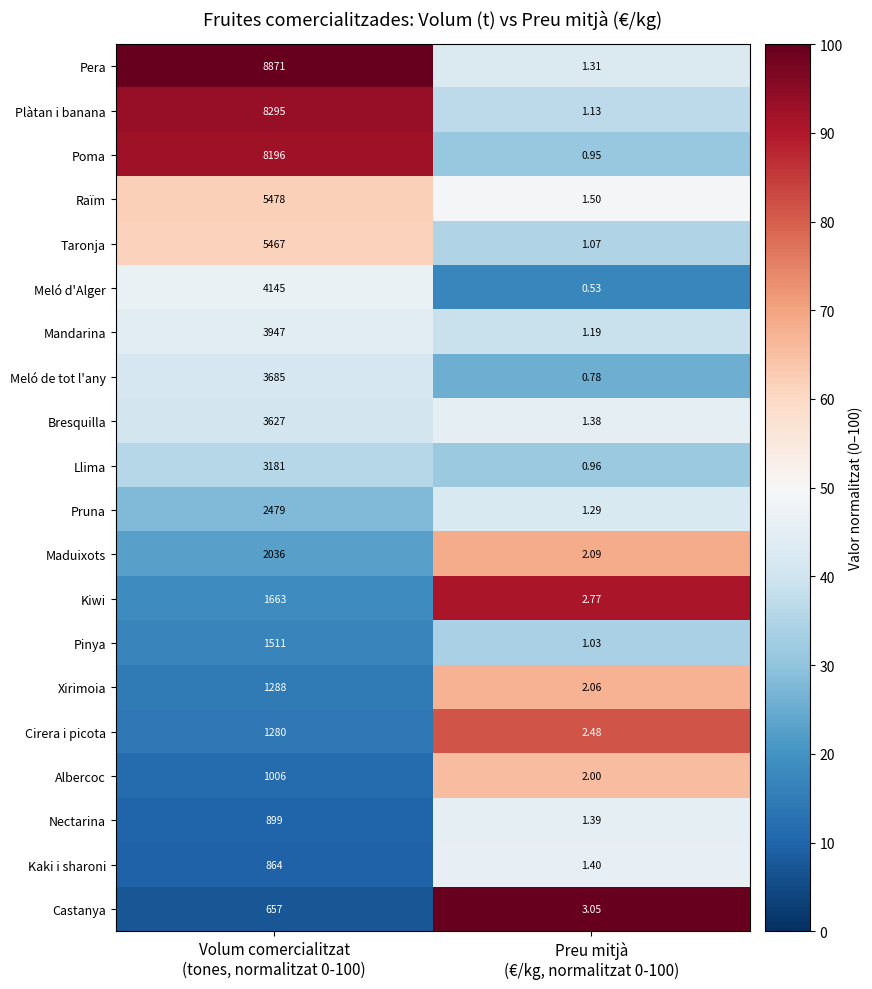

List the series in order of their peak value, highest first.

Pera, Plàtan i banana, Poma, Raïm, Taronja, Meló d'Alger, Mandarina, Meló de tot l'any, Bresquilla, Llima, Pruna, Maduixots, Kiwi, Pinya, Xirimoia, Cirera i picota, Albercoc, Nectarina, Kaki i sharoni, Castanya